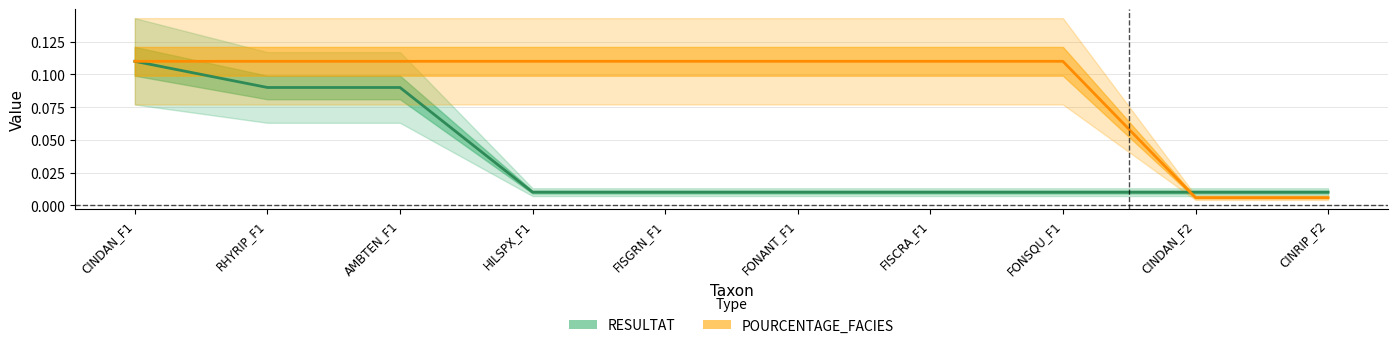

What is the greatest value displayed?

0.1